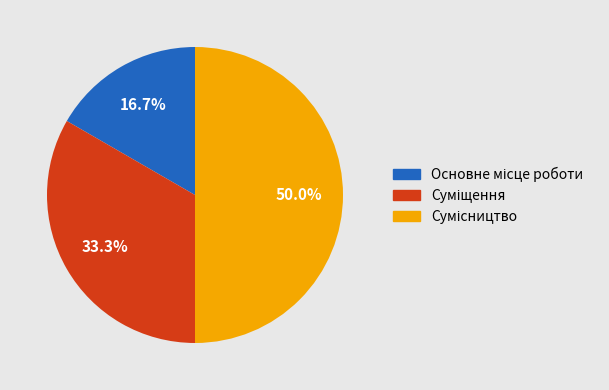

Count the number of slices in the pie.

3